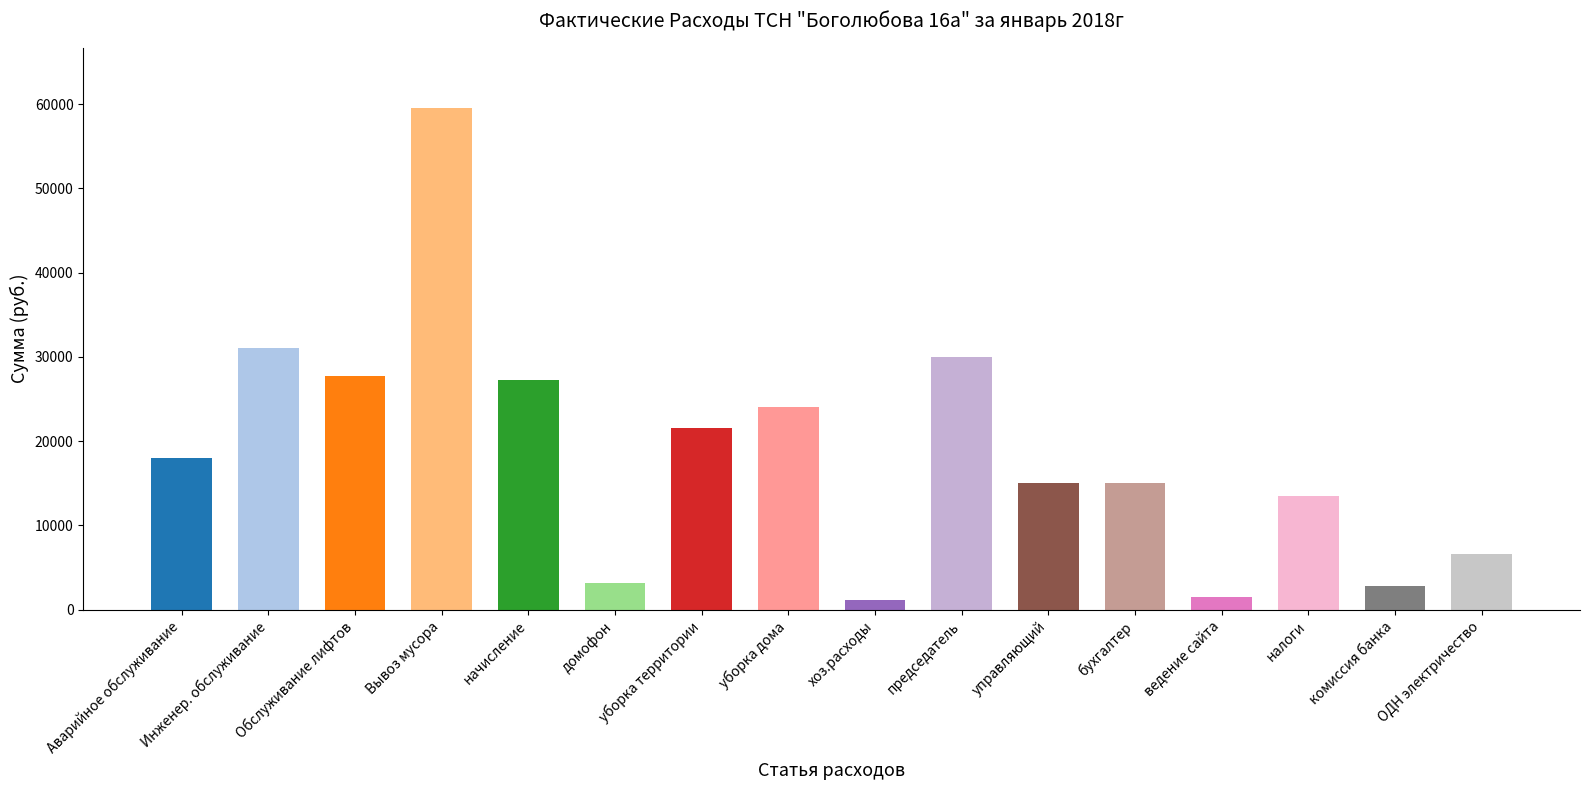

True or false: the data shows 40519.7 at Обслуживание лифтов.

False